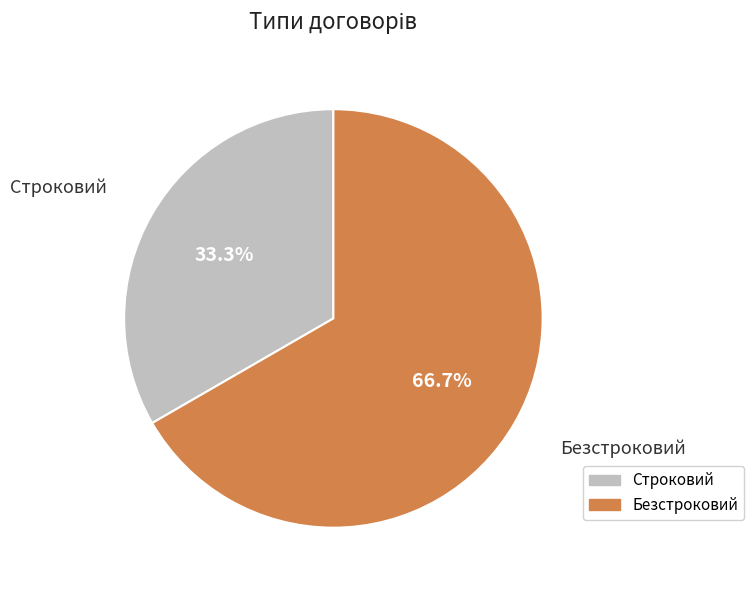

Which has a higher value, Безстроковий or Строковий?

Безстроковий